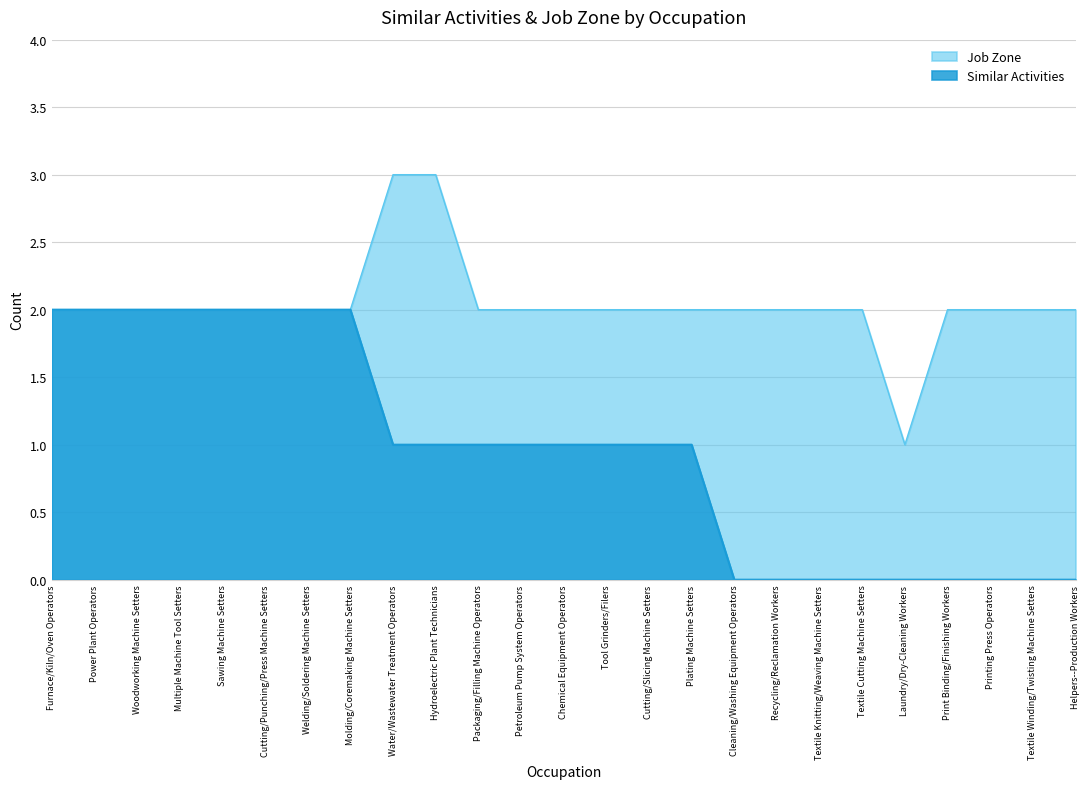

The Job Zone series shows 2 at Furnace/Kiln/Oven Operators. True or false?

True